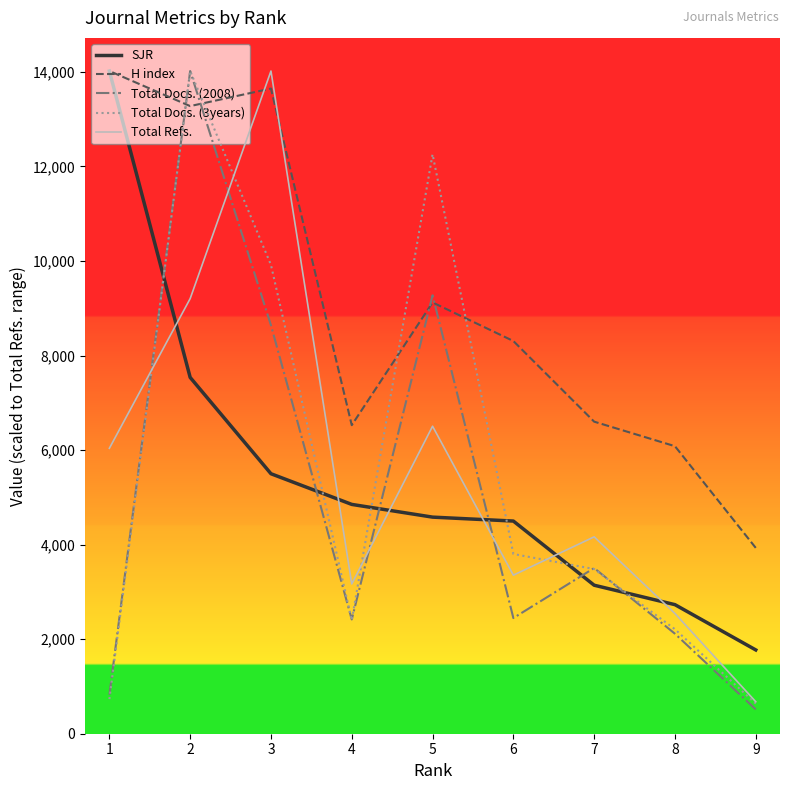

Between 5 and 4, which series saw the biggest shift?

Total Docs. (3years)